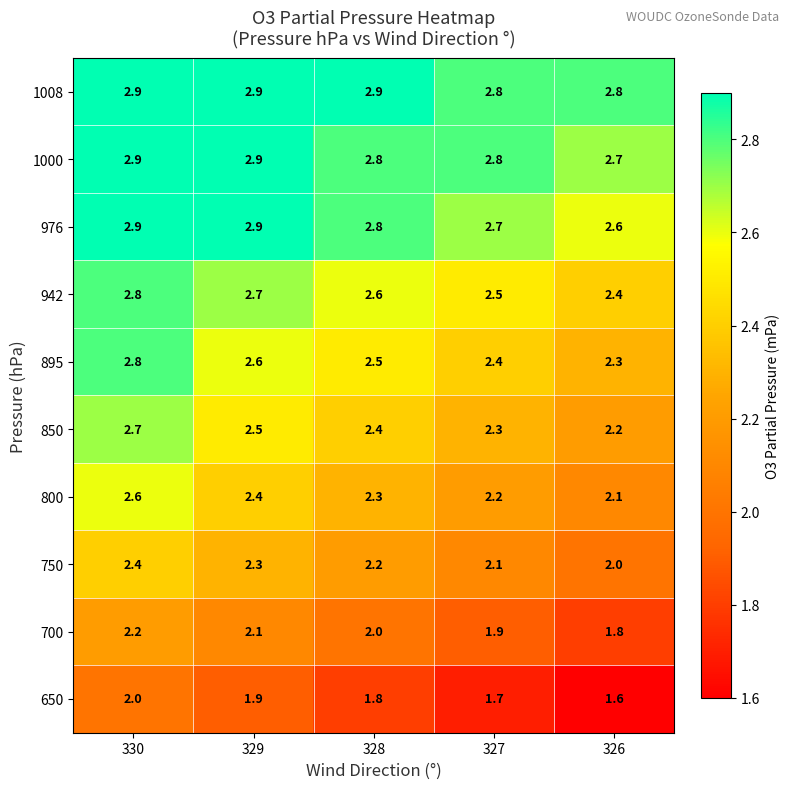

The value of 650 at 330 is 0.8. True or false?

False